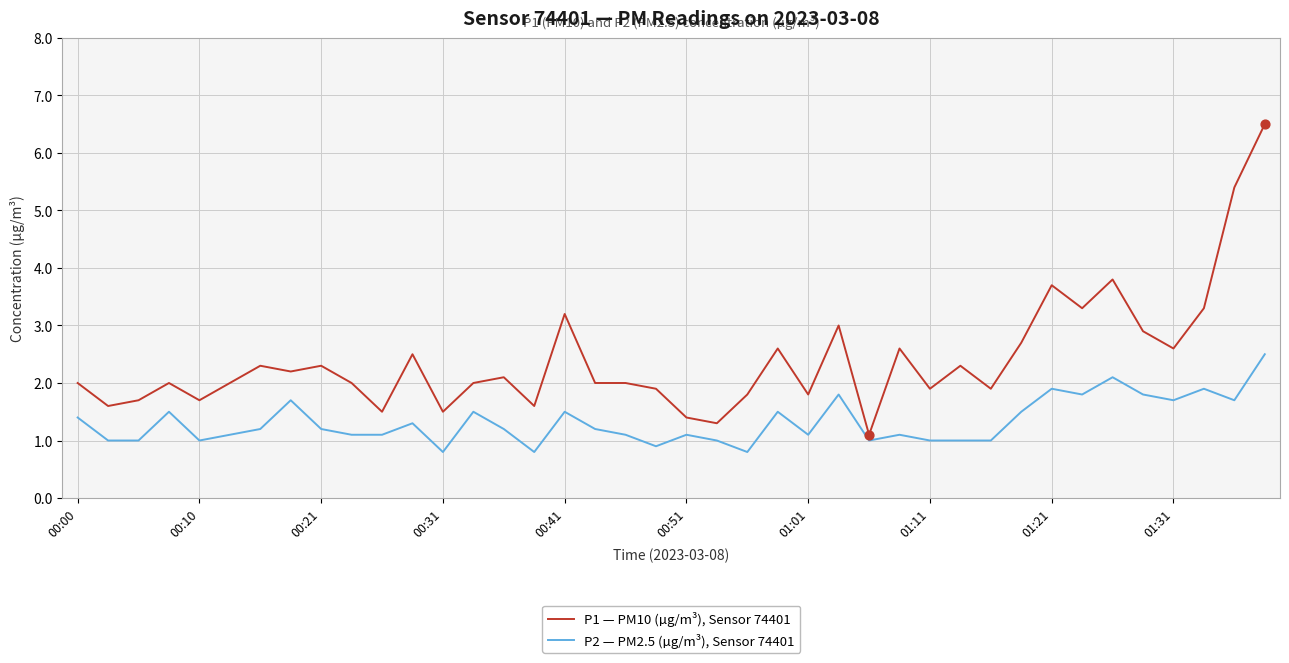

Which series has the largest total across all categories?

P1 — PM10 (µg/m³), Sensor 74401